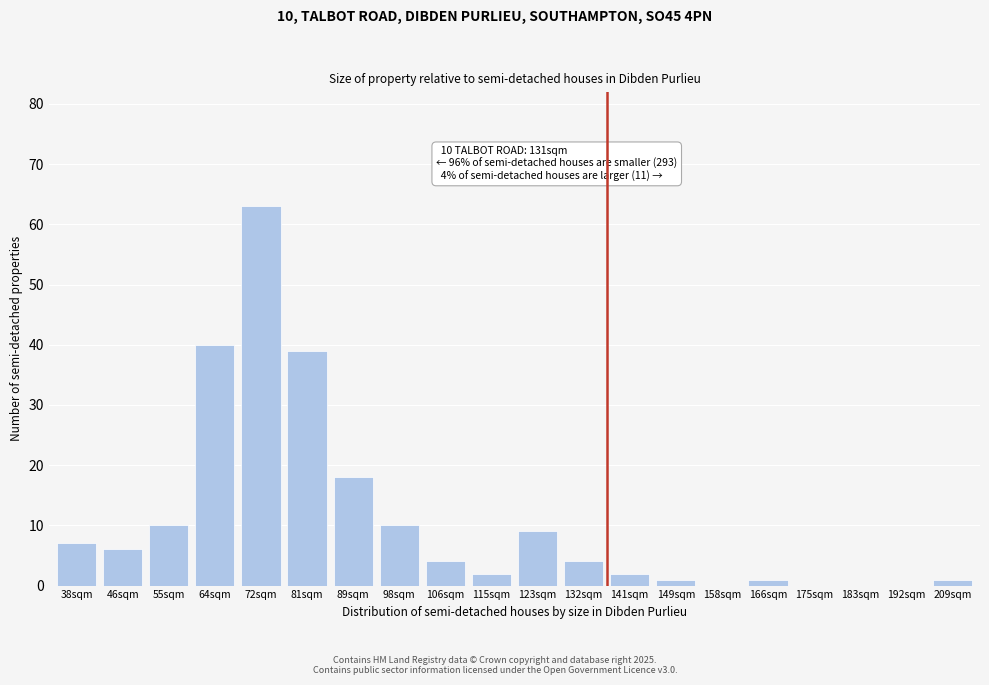

Reading right to left, list all the values displayed in this chart.

209sqm=1	192sqm=0	183sqm=0	175sqm=0	166sqm=1	158sqm=0	149sqm=1	141sqm=2	132sqm=4	123sqm=9	115sqm=2	106sqm=4	98sqm=10	89sqm=18	81sqm=39	72sqm=63	64sqm=40	55sqm=10	46sqm=6	38sqm=7